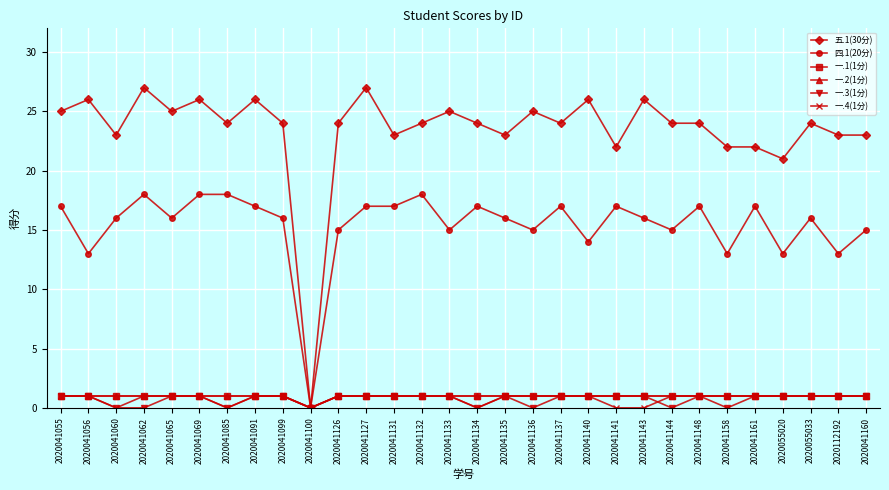

Which label corresponds to the largest value in the chart?

2020041062